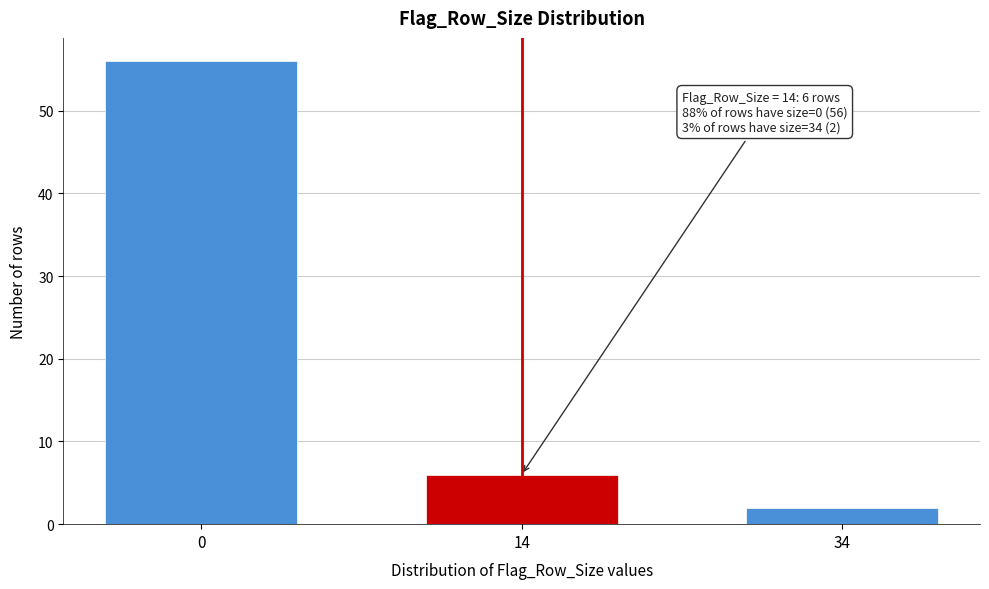

Reading left to right, transcribe all the data shown in this chart.

56	6	2